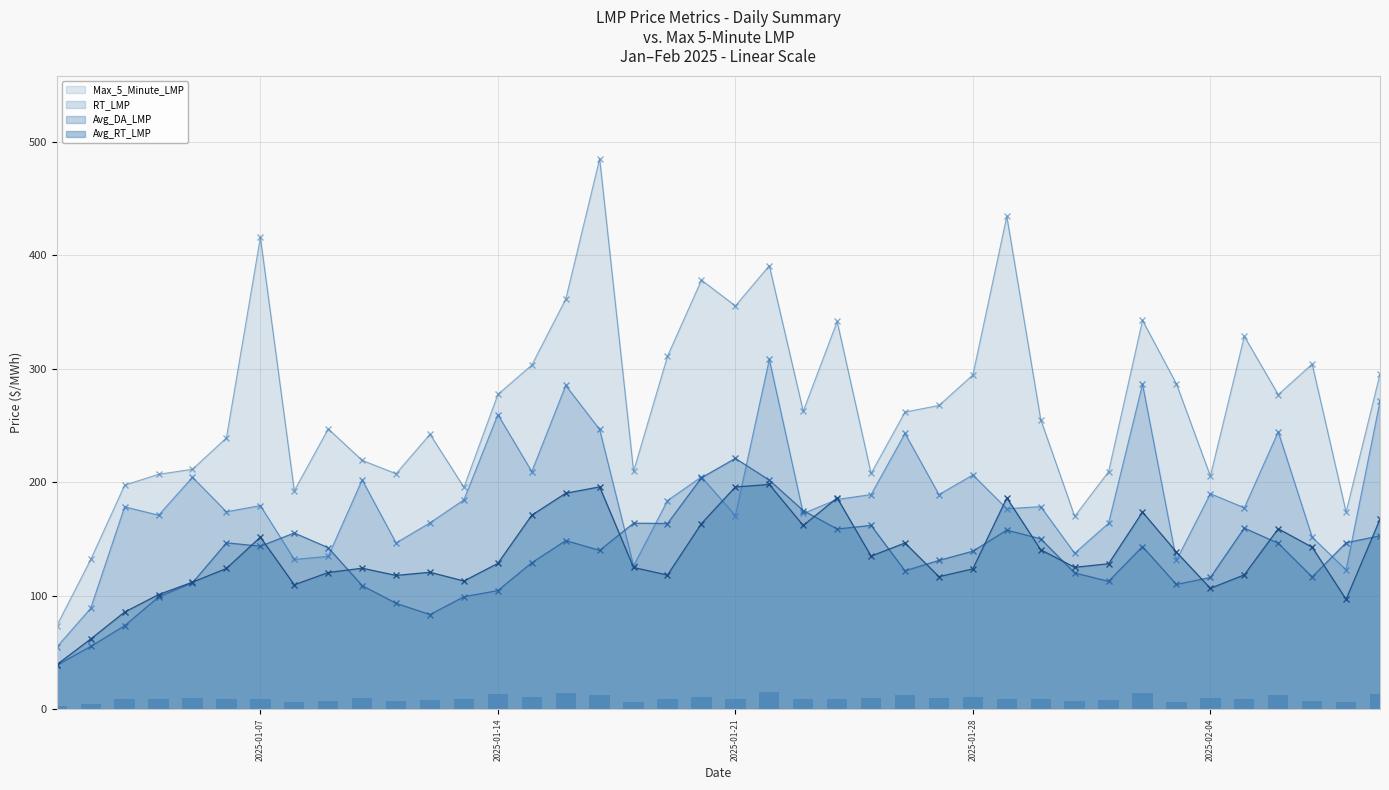

How many values in the Max_5_Minute_LMP series exceed 262?

20